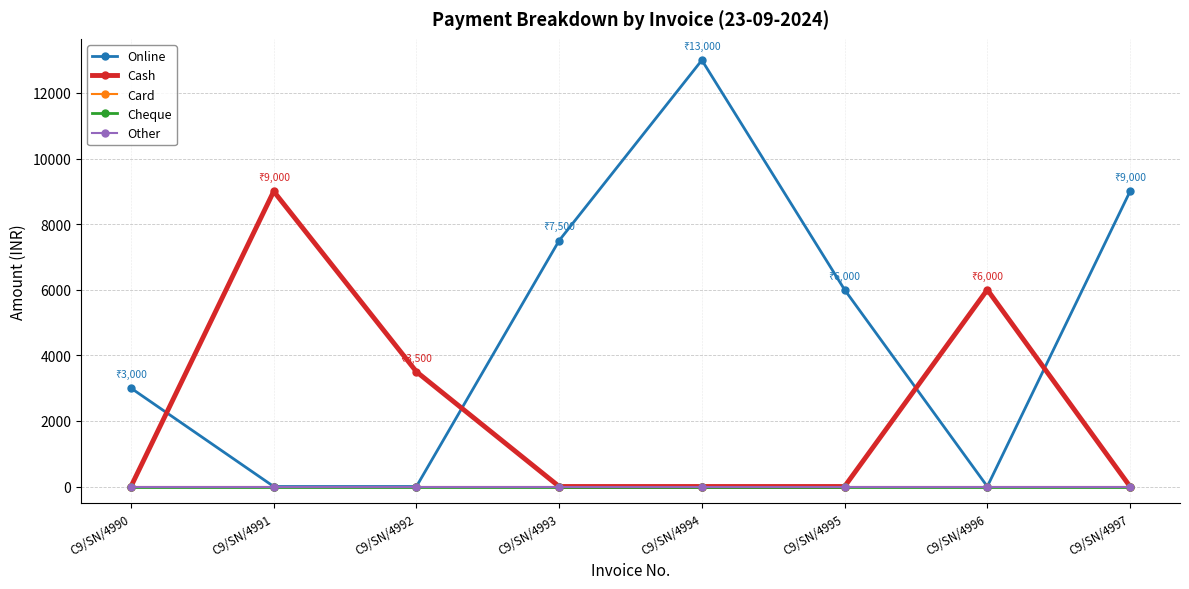

Reading left to right, what are all the values shown in this chart?

Online: 3000	0	0	7500	13000	6000	0	9000
Cash: 0	9000	3500	0	0	0	6000	0
Card: 0	0	0	0	0	0	0	0
Cheque: 0	0	0	0	0	0	0	0
Other: 0	0	0	0	0	0	0	0